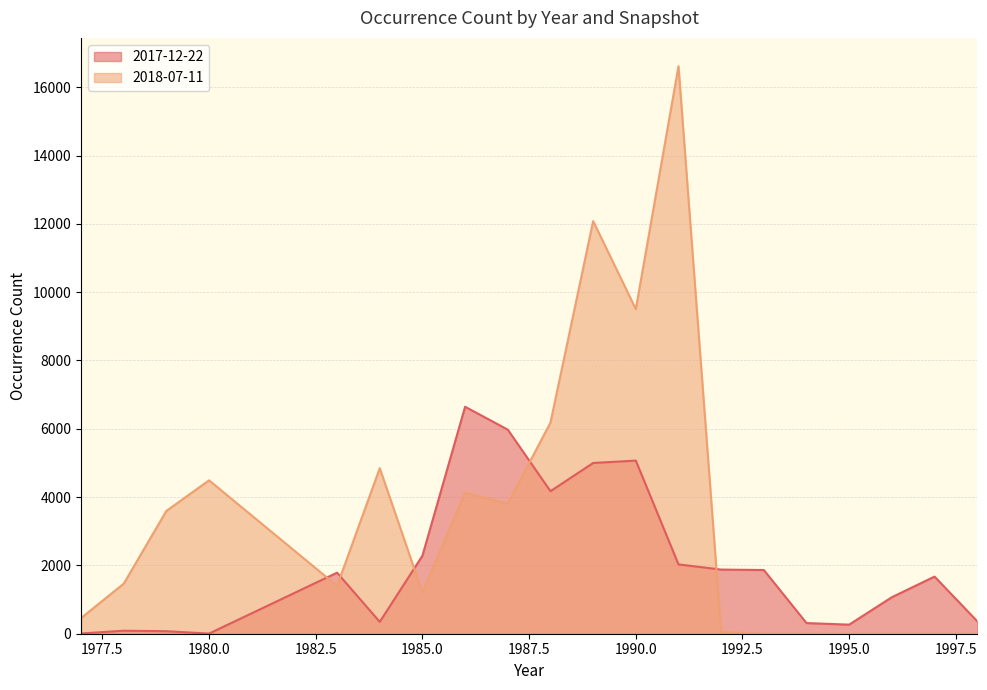

What are all the series names shown in the legend?

2017-12-22, 2018-07-11